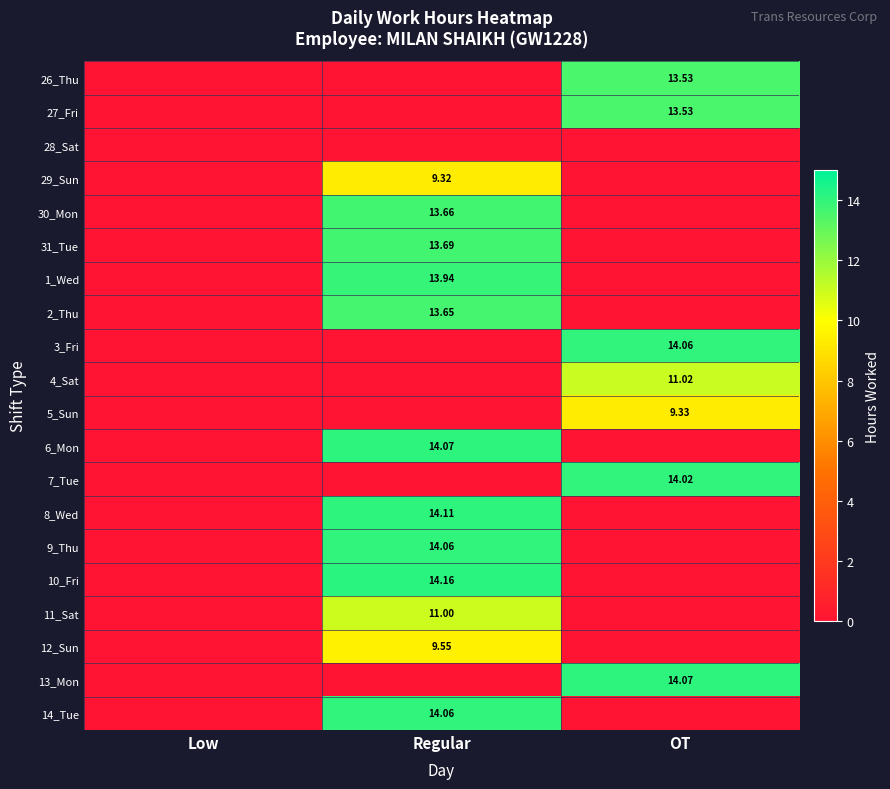

Which series has the largest range (max minus min)?

10_Fri